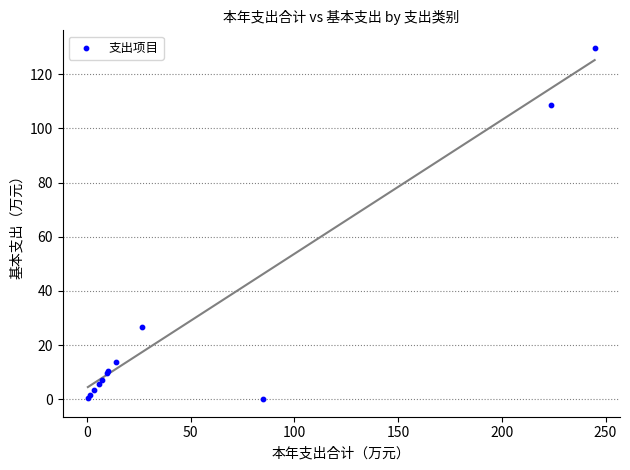

What Y value in the scatter plot is closest to 64?

26.8